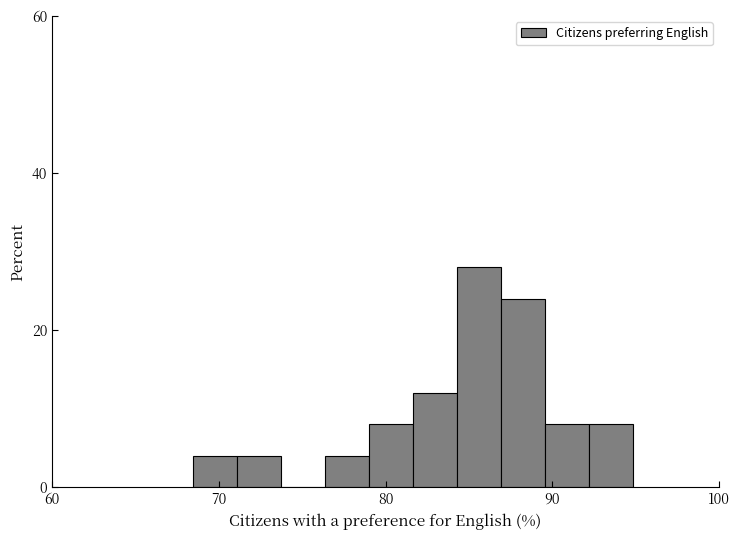

Read against the x-axis, roughly where is the centre of the tallest bar?

86